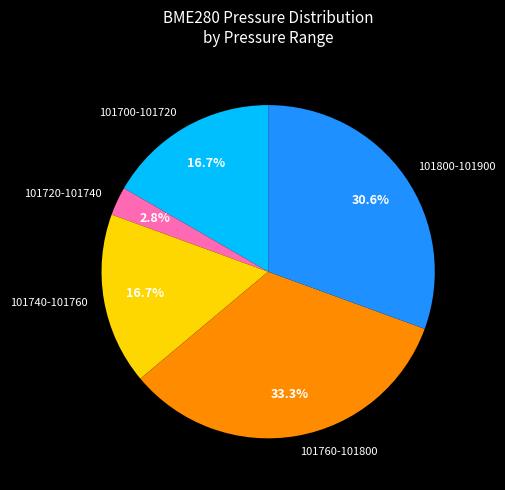

Is there a majority slice in this chart?

No